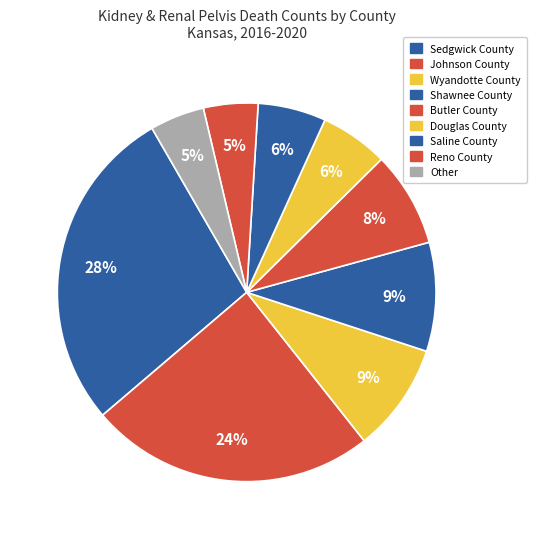

How many segments does this pie chart have?

9